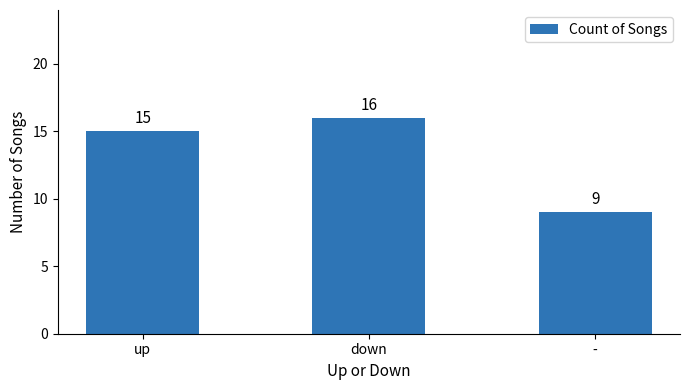

Read the value at down.

16